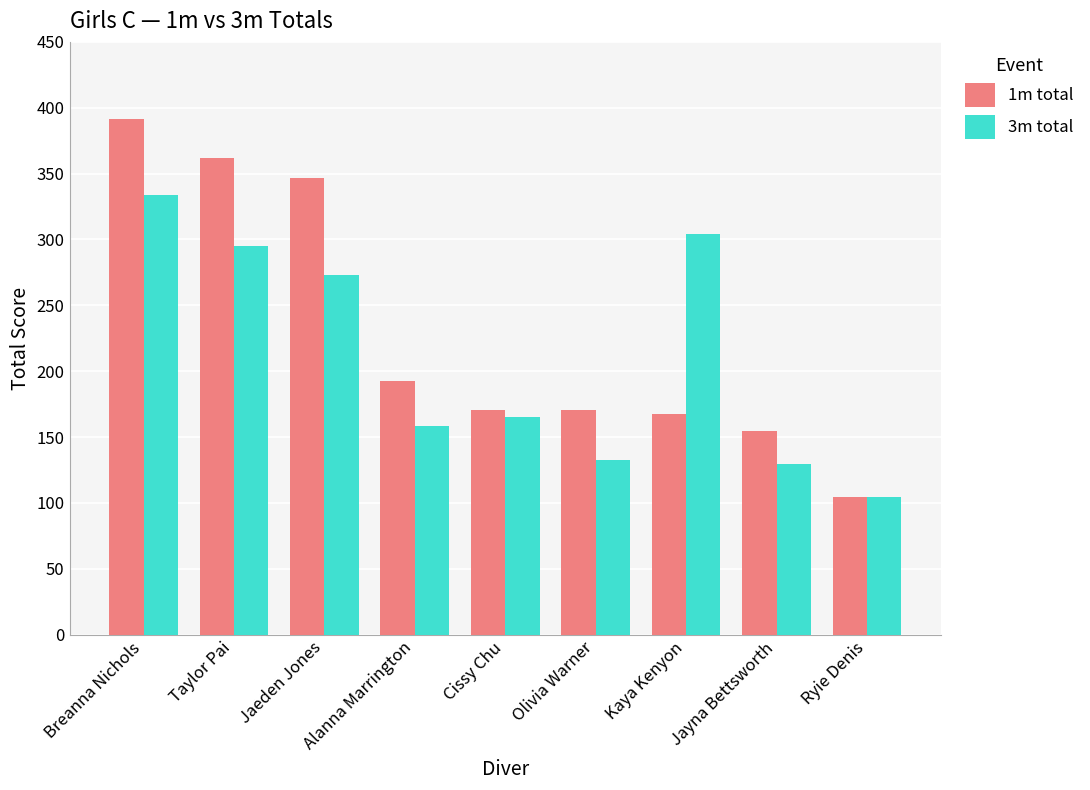

At which category is the sum across all series the highest?

Breanna Nichols